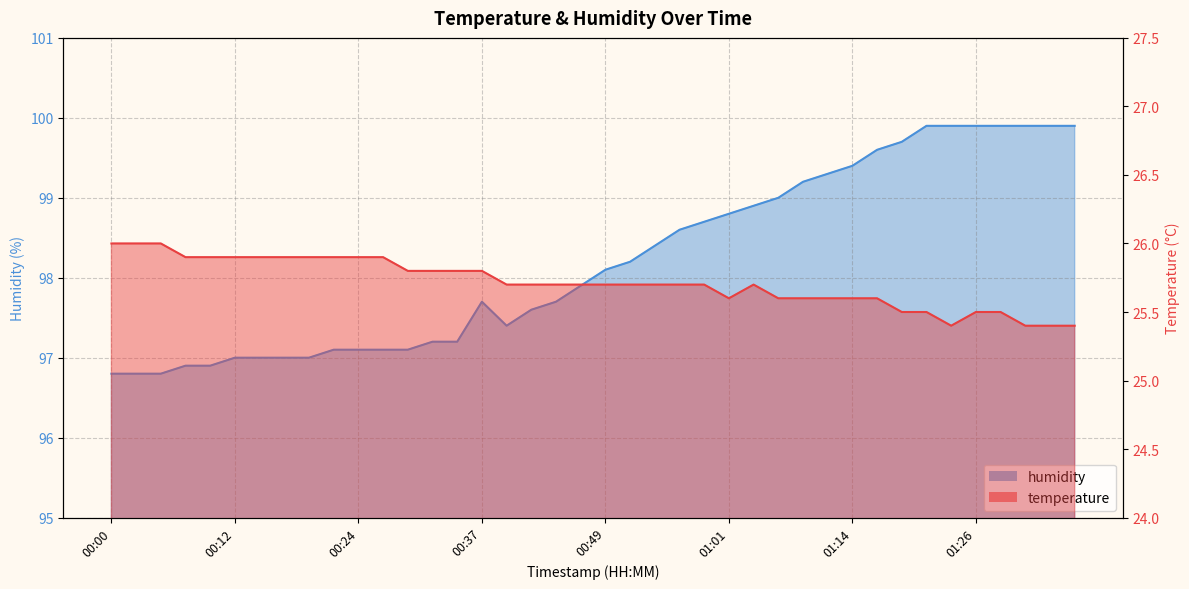

What is the maximum value shown in the chart?

99.9